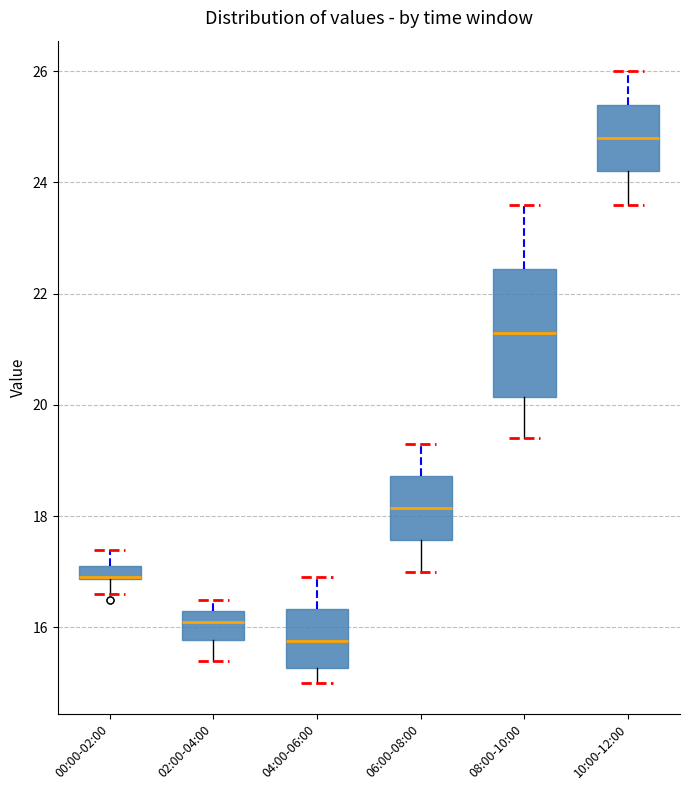

Comparing the boxes themselves (not the whiskers), which one is the tallest?

08:00-10:00